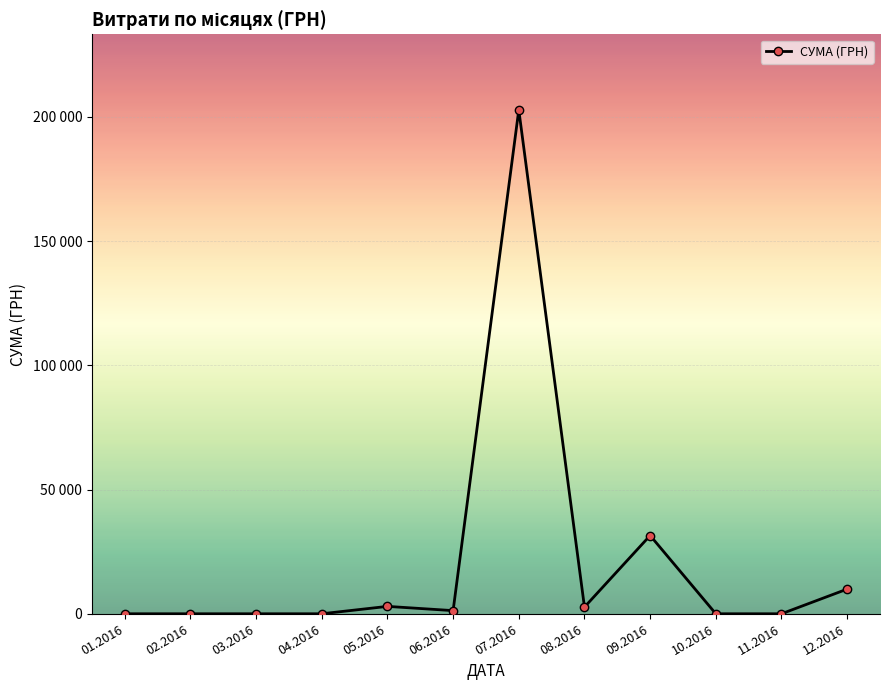

Is this an area chart (filled region under the line)?

No